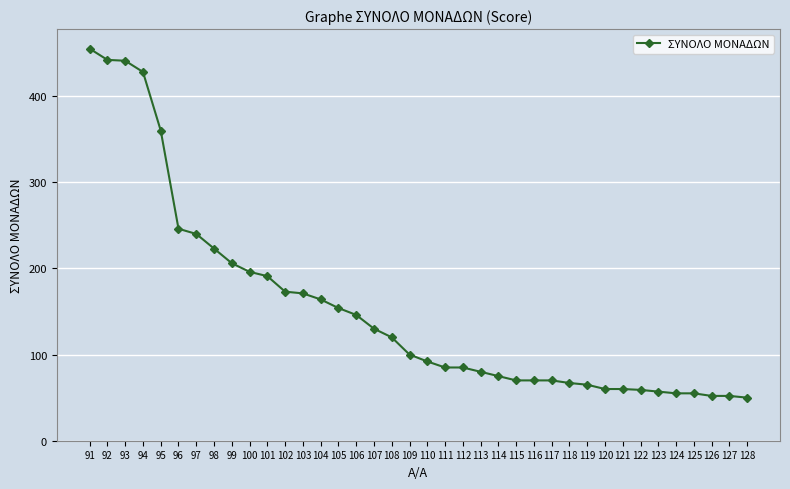

How many series are shown in this chart?

1